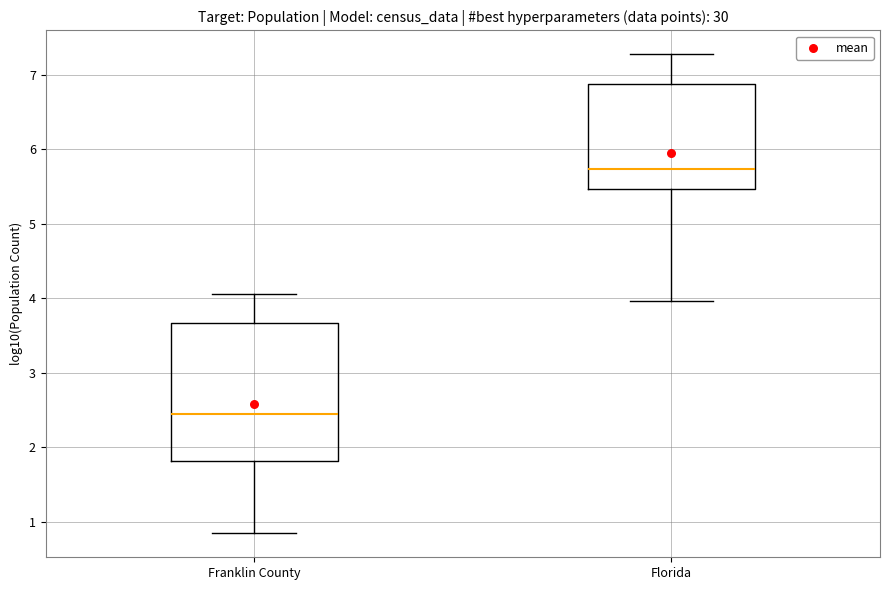

Which box is the tallest, from its lower edge to its upper edge?

Franklin County